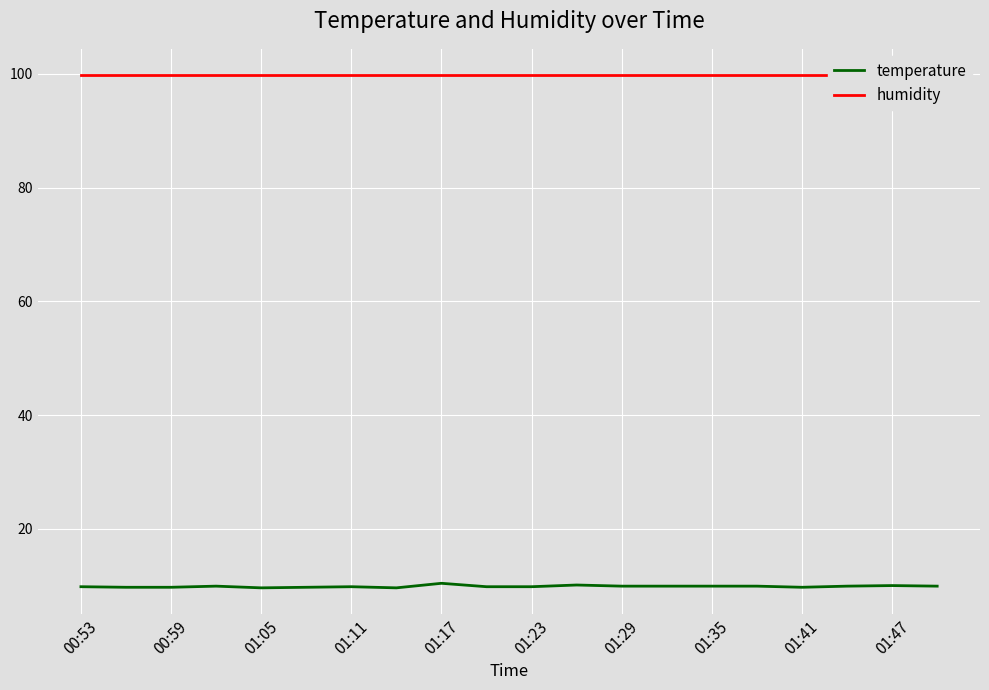

Is it true that temperature equals 4.5 at 01:23?

False